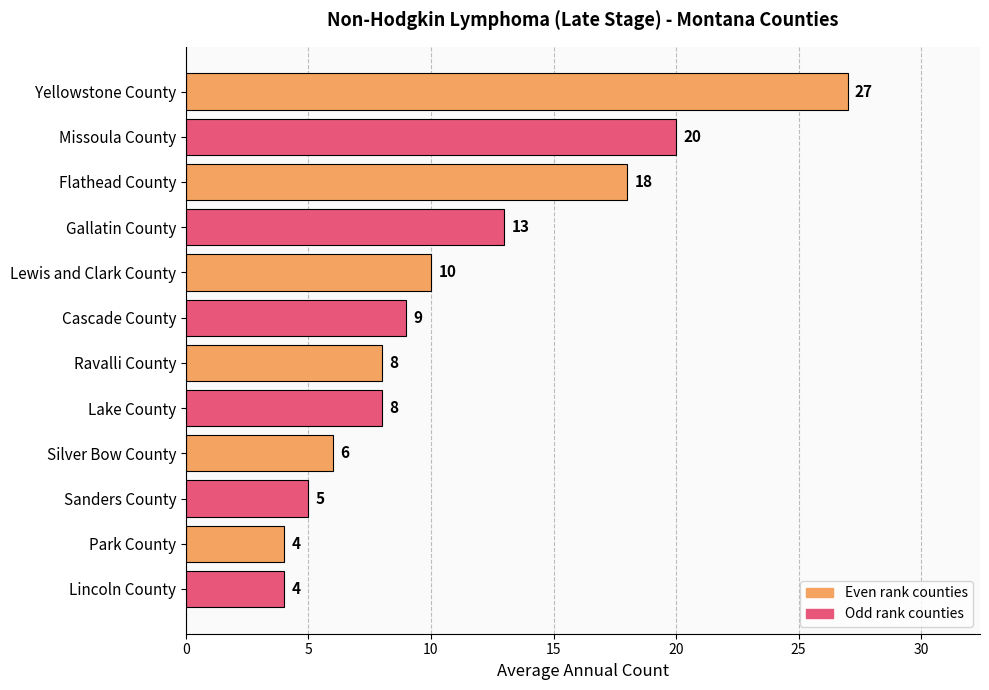

What is the sum of all values?

132